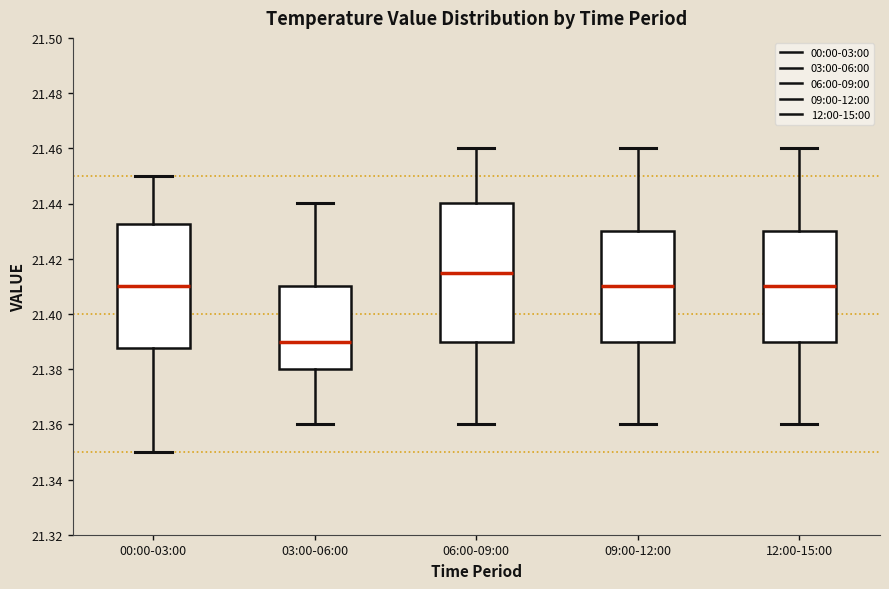

Which box is the tallest, from its lower edge to its upper edge?

06:00-09:00